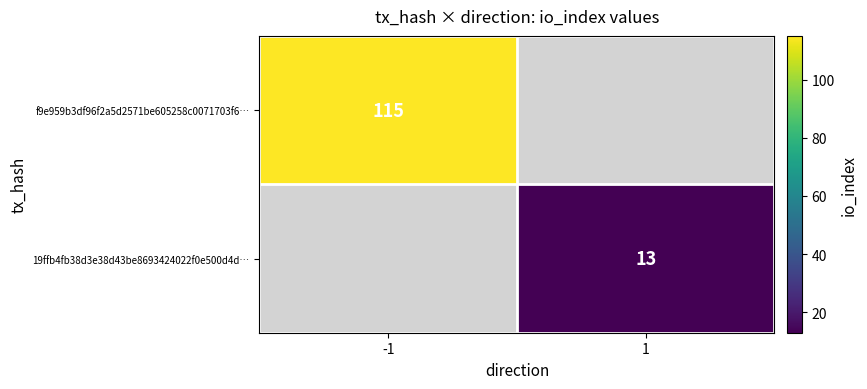

Is it true that 19ffb4fb38d3e38d43be8693424022f0e500d4d… equals 13 at 1?

True